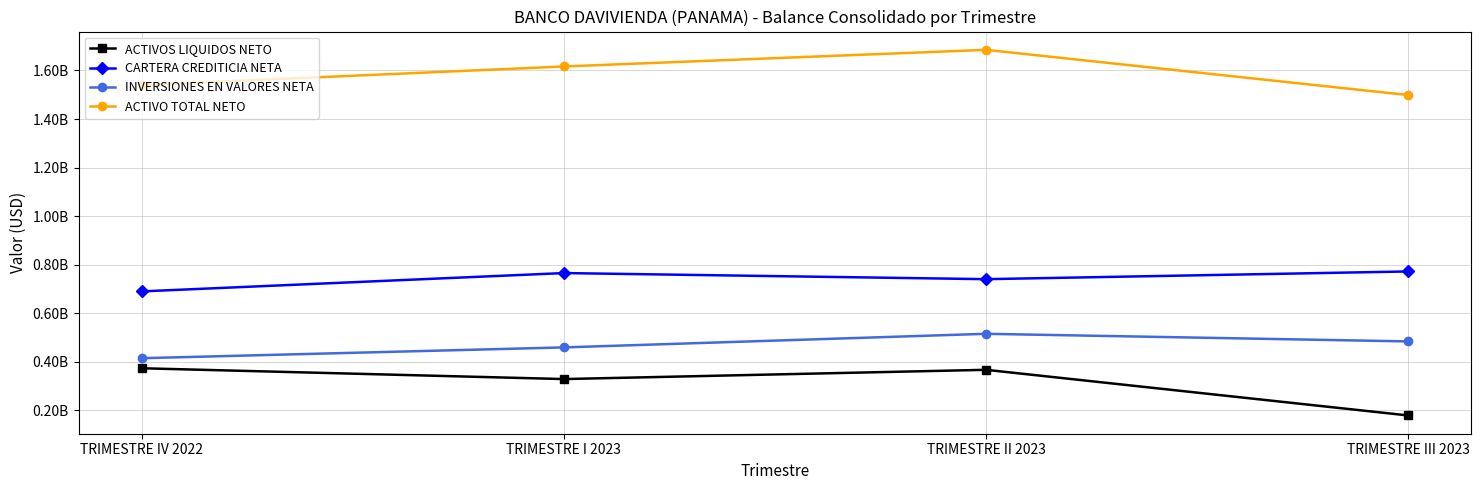

At TRIMESTRE I 2023, list the series in order from smallest to largest.

ACTIVOS LIQUIDOS NETO, INVERSIONES EN VALORES NETA, CARTERA CREDITICIA NETA, ACTIVO TOTAL NETO